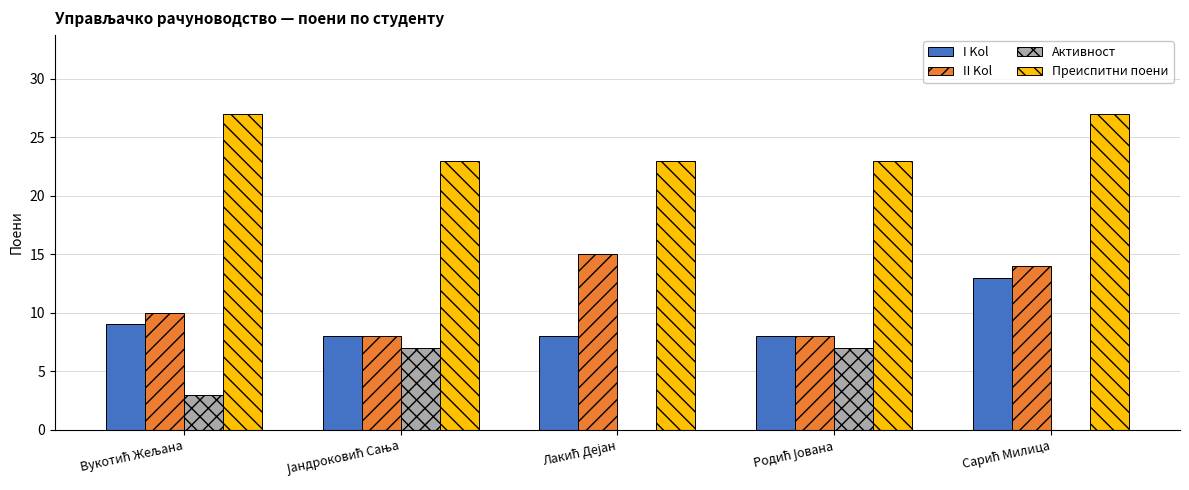

What is the sum of all Активност values?

17